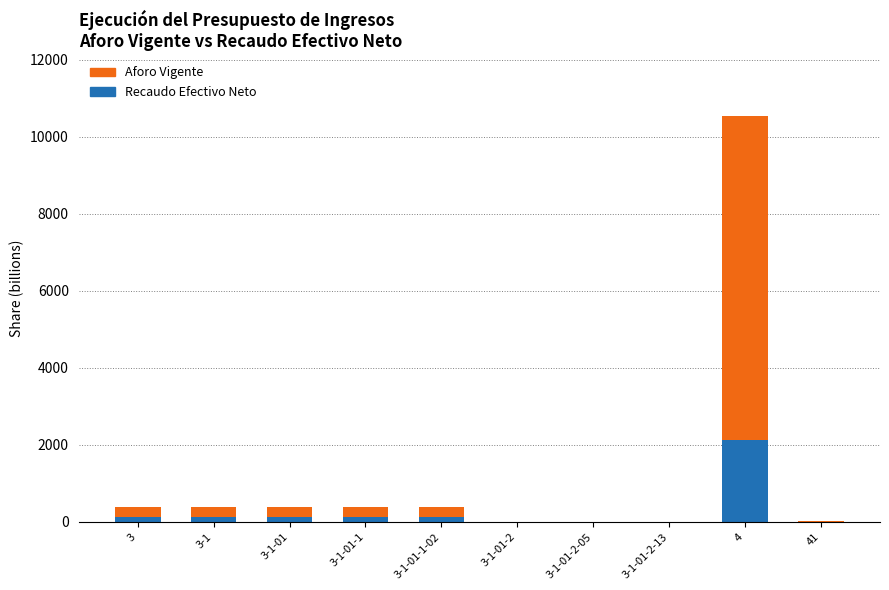

At which category is the sum across all series the highest?

4